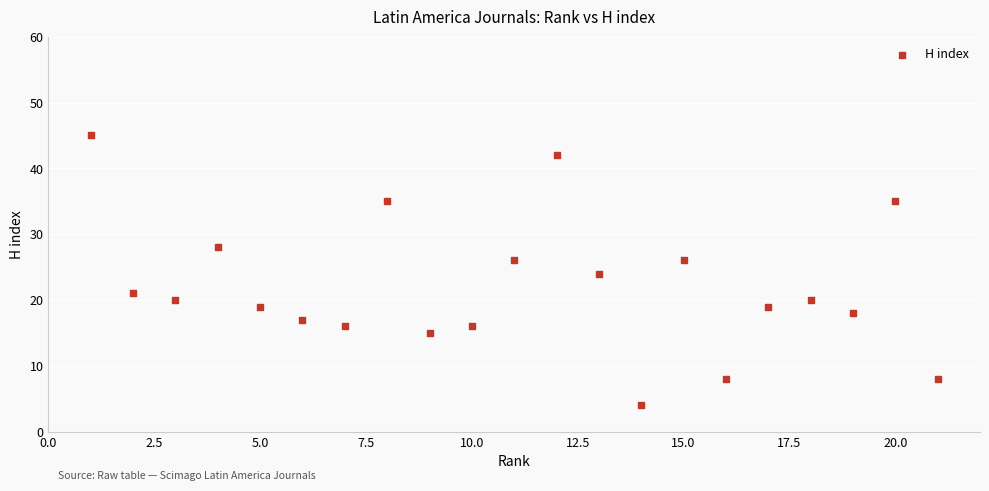

What is the range of Y values (max minus min)?

41